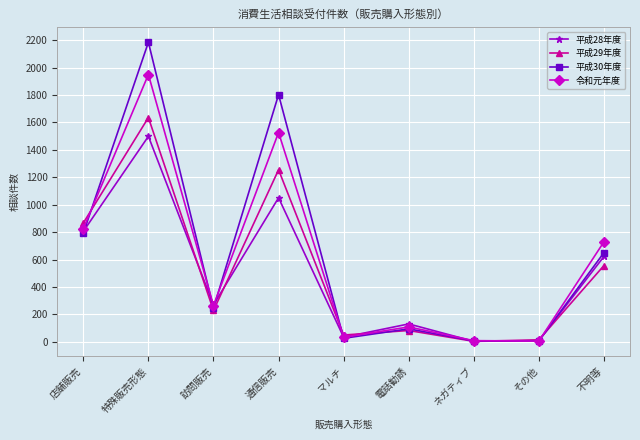

At which category is the sum across all series the highest?

特殊販売形態